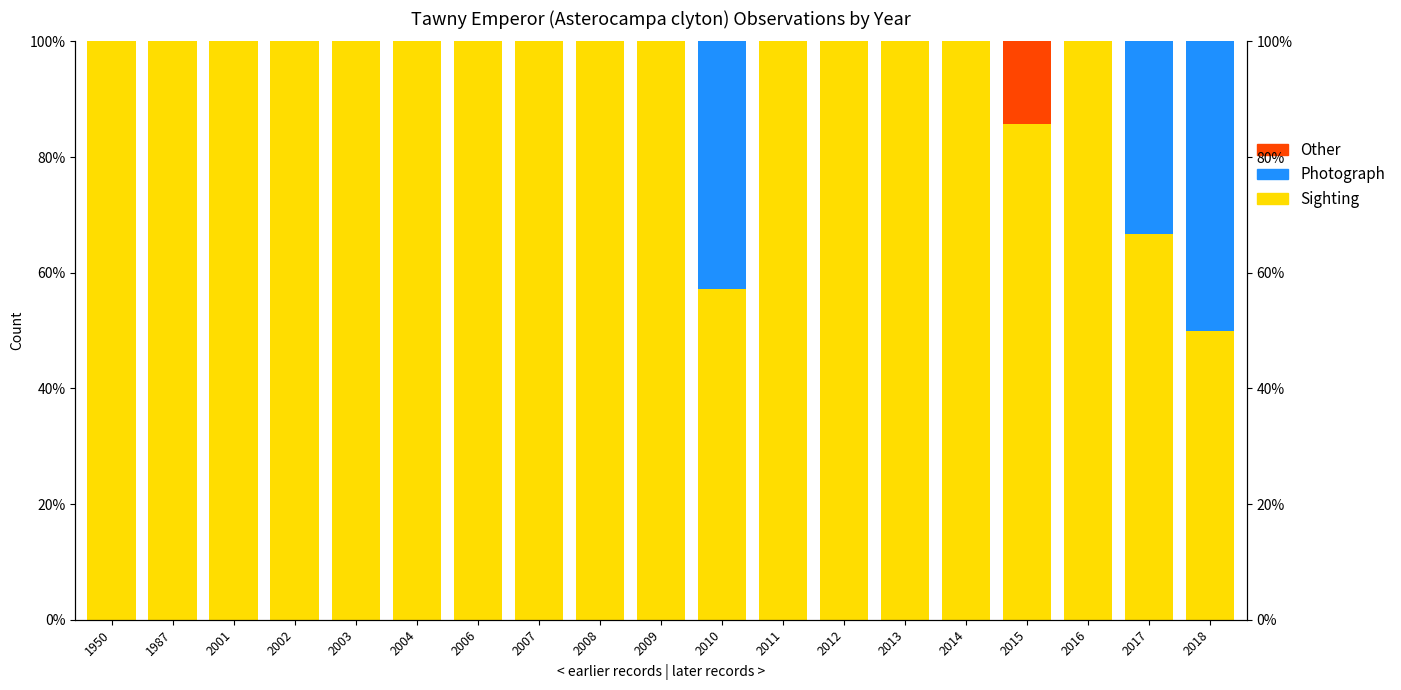

What is the total value across all series at 2014?

100.0